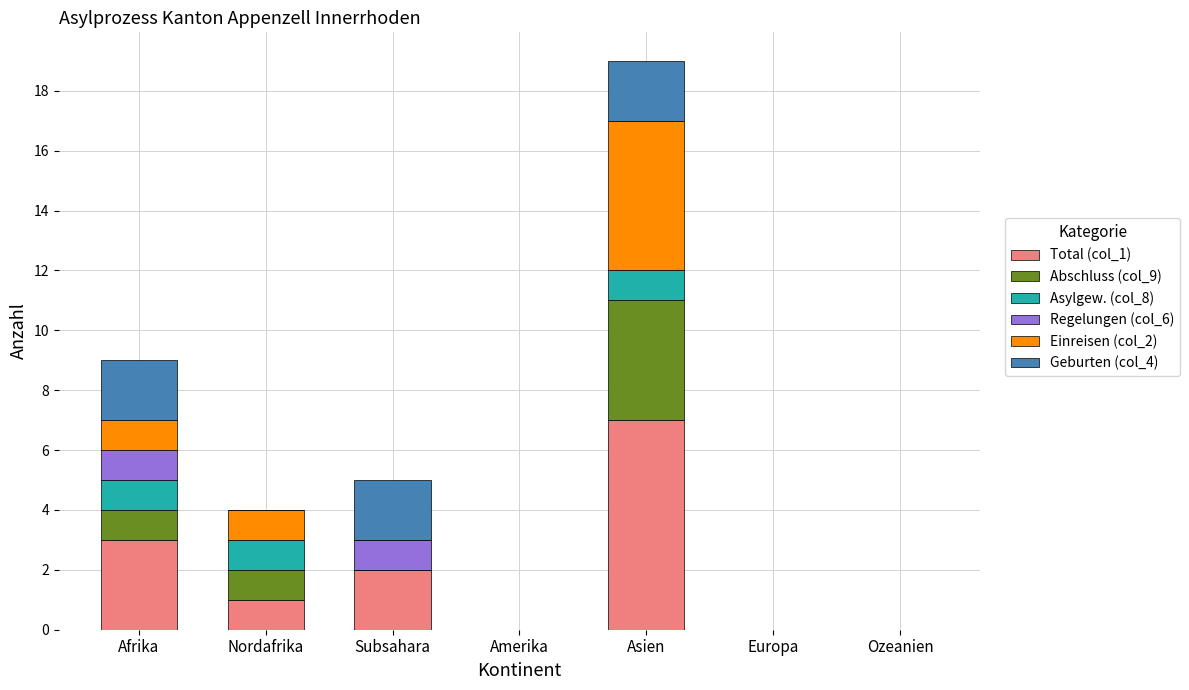

Is it true that Total (col_1) equals 0 at Ozeanien?

True